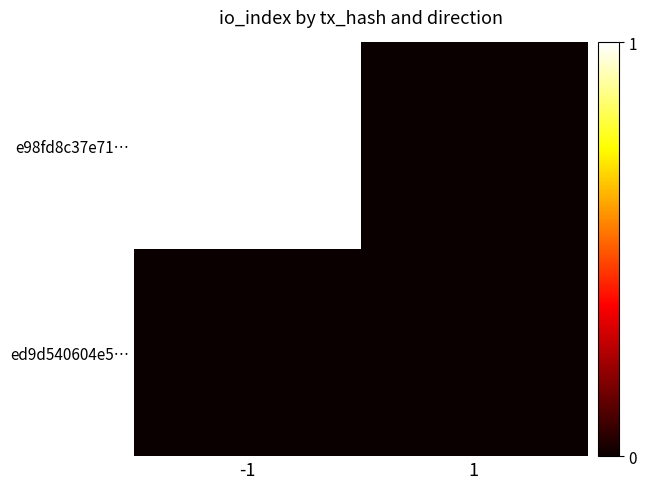

At which category is the sum across all series the highest?

-1